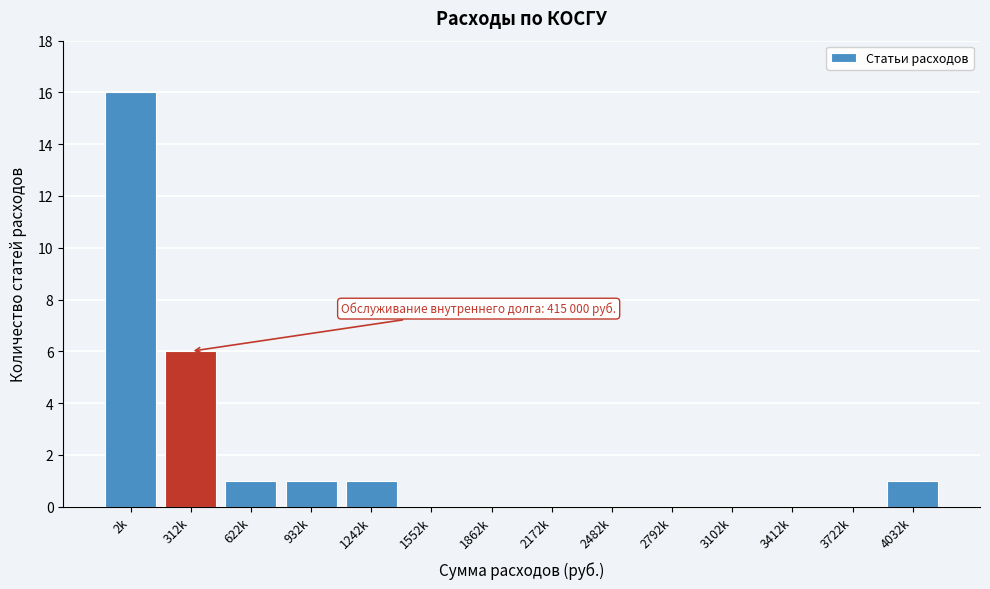

Reading left to right, transcribe all the data shown in this chart.

2k=16	312k=6	622k=1	932k=1	1242k=1	1552k=0	1862k=0	2172k=0	2482k=0	2792k=0	3102k=0	3412k=0	3722k=0	4032k=1